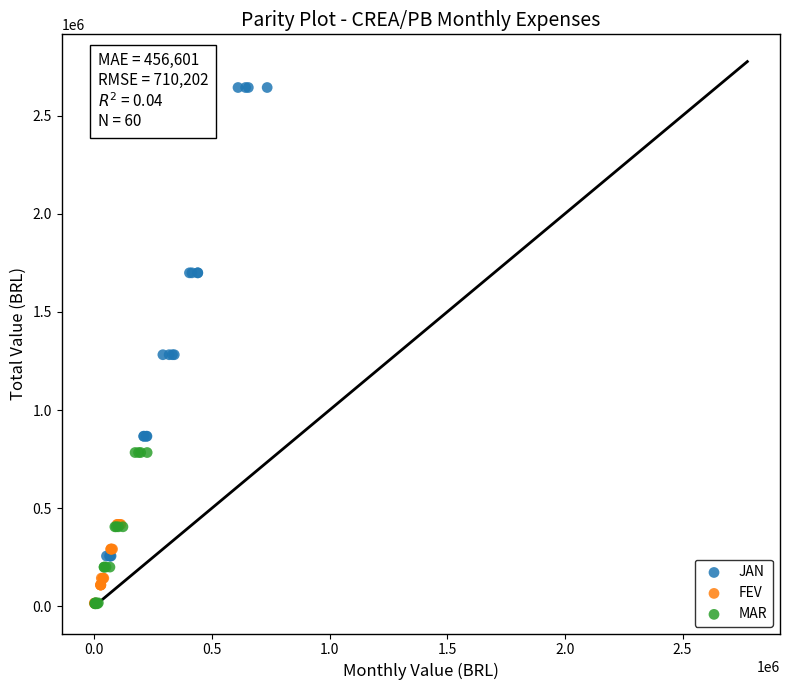

Which series has the largest Y range (max minus min)?

JAN